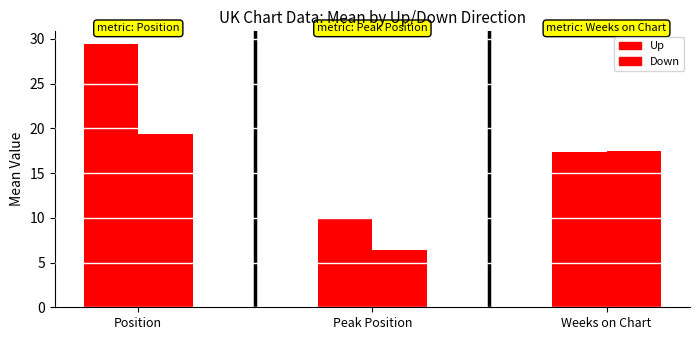

Reading left to right, what are all the values shown in this chart?

Up: Position=29.4	Peak Position=9.8	Weeks on Chart=17.3
Down: Position=19.4	Peak Position=6.4	Weeks on Chart=17.5